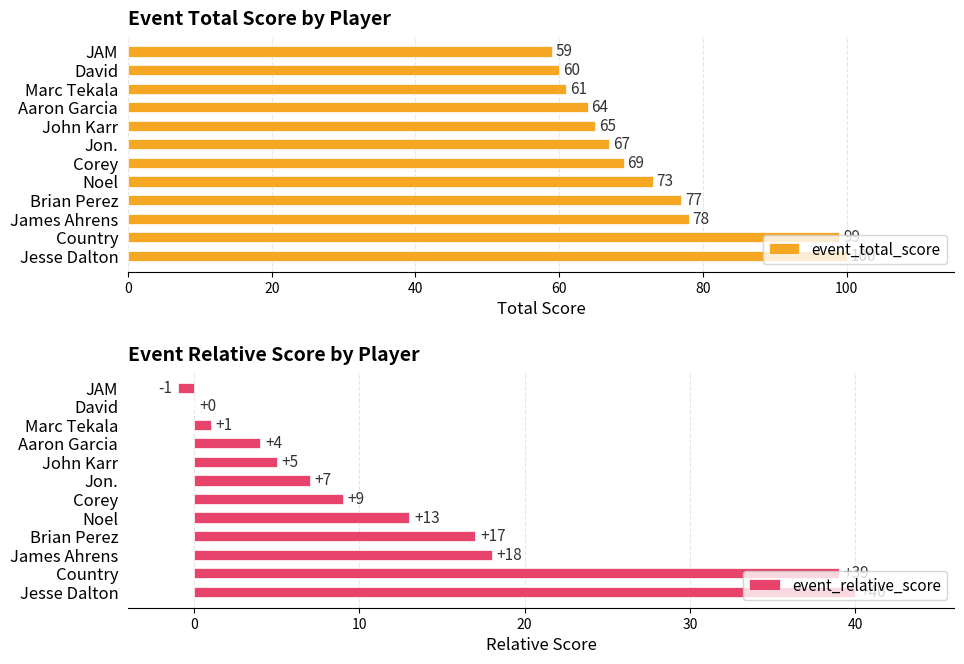

What is the highest value of the event_relative_score series?

40